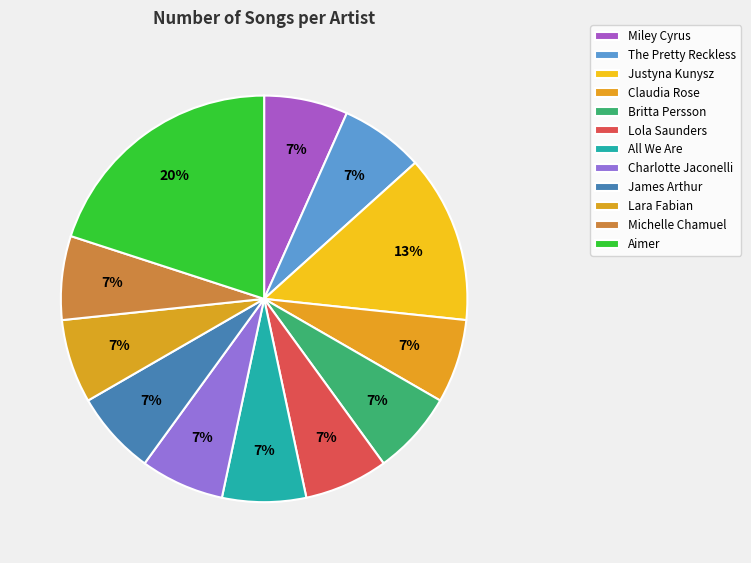

How many segments does this pie chart have?

12